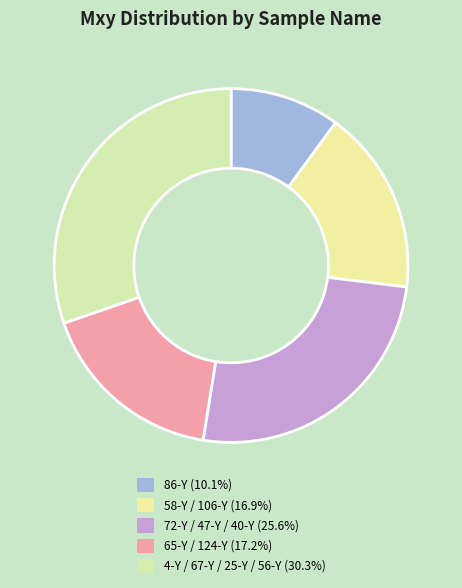

Count the number of slices in the pie.

5